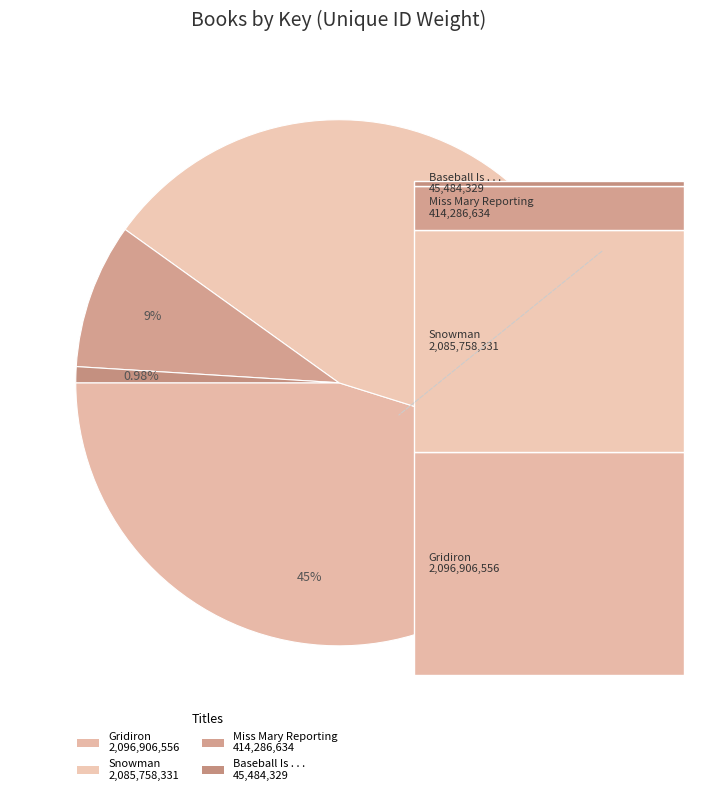

To the nearest percent, what is the difference between the largest and smallest slice percentages?

44%